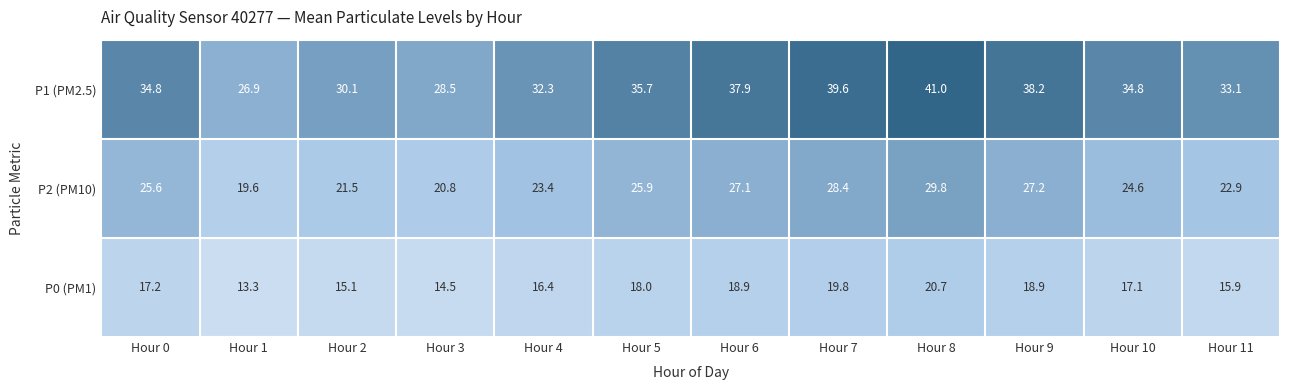

At which category is the sum across all series the highest?

Hour 8